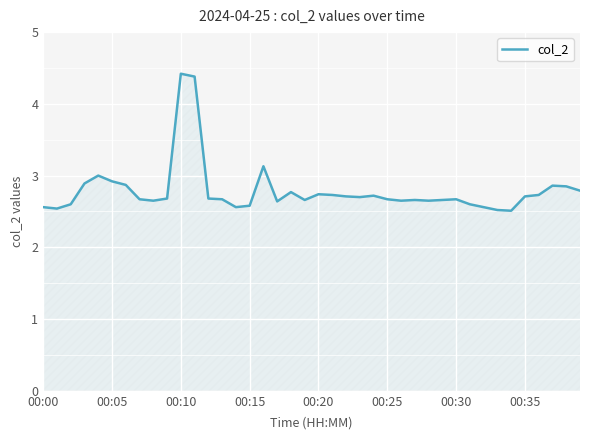

What is the minimum value shown in the chart?

2.5